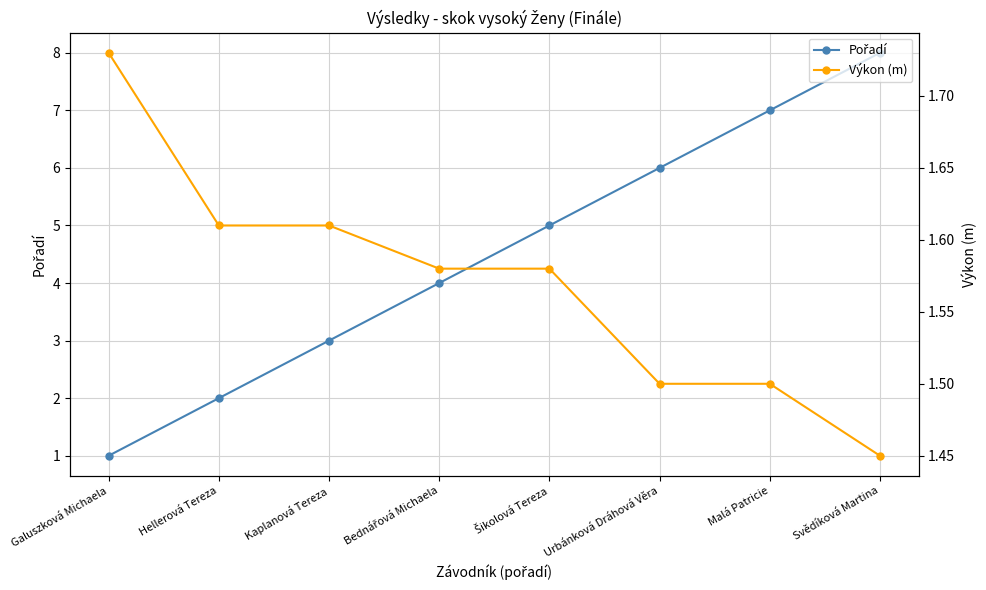

Which series has the largest total across all categories?

Pořadí